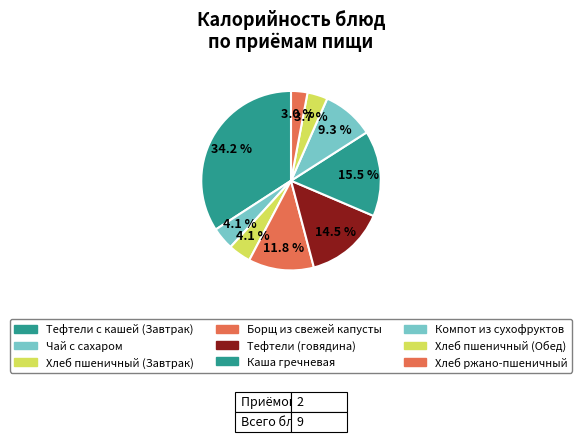

Does any single category account for the majority?

No